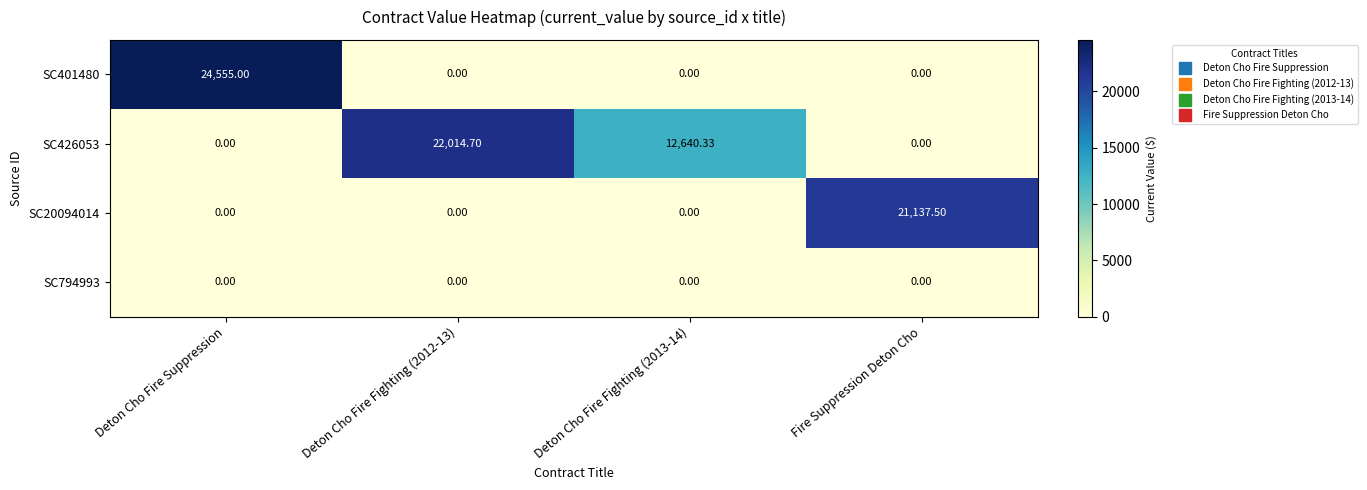

Which series has the largest range (max minus min)?

SC401480